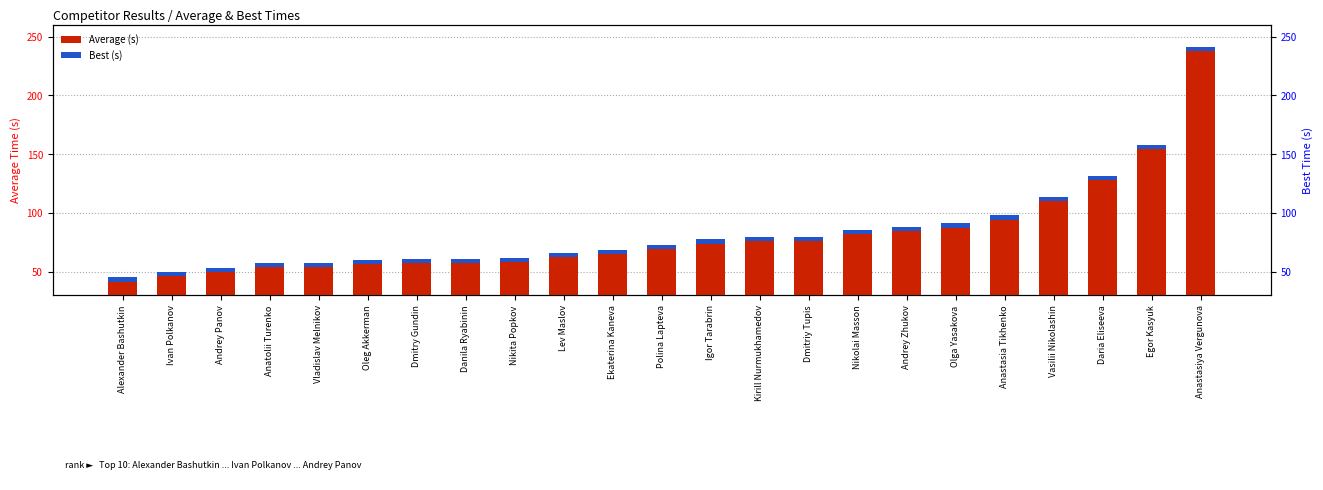

Between Danila Ryabinin and Igor Tarabrin, which series saw the biggest shift?

Average (s)